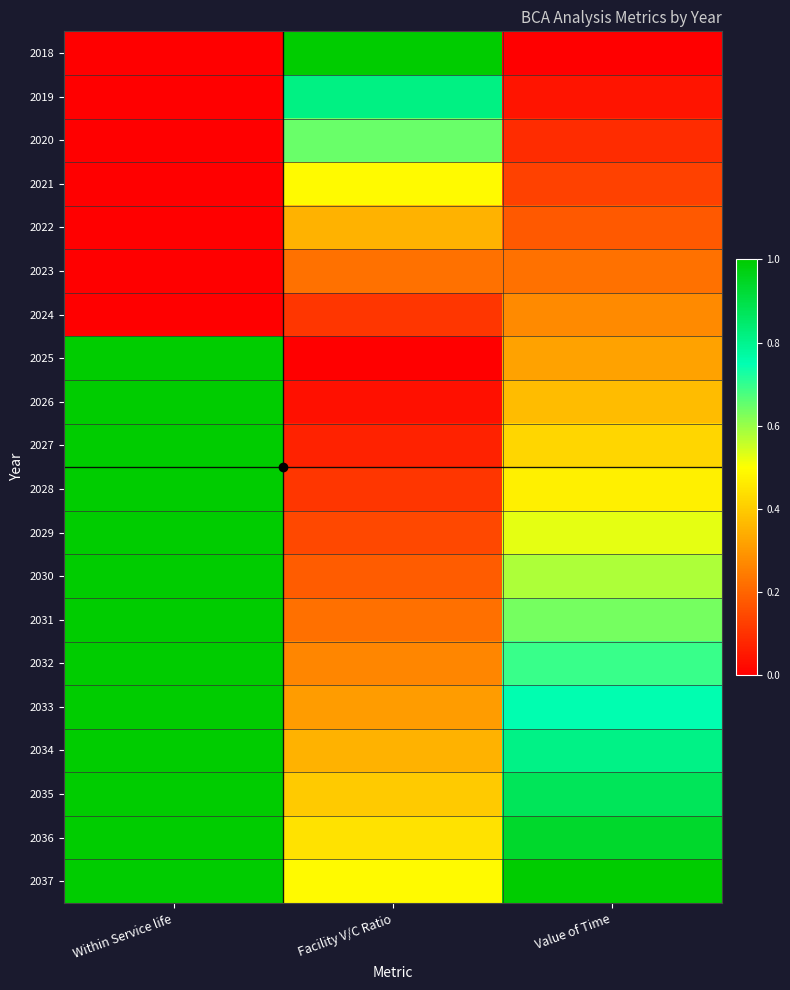

Reading right to left, what are all the values shown in this chart?

2018: Value of Time=0.0	Facility V/C Ratio=1.0	Within Service life=0.0
2019: Value of Time=0.0	Facility V/C Ratio=0.8	Within Service life=0.0
2020: Value of Time=0.1	Facility V/C Ratio=0.6	Within Service life=0.0
2021: Value of Time=0.1	Facility V/C Ratio=0.5	Within Service life=0.0
2022: Value of Time=0.2	Facility V/C Ratio=0.4	Within Service life=0.0
2023: Value of Time=0.2	Facility V/C Ratio=0.2	Within Service life=0.0
2024: Value of Time=0.3	Facility V/C Ratio=0.1	Within Service life=0.0
2025: Value of Time=0.3	Facility V/C Ratio=0.0	Within Service life=1.0
2026: Value of Time=0.4	Facility V/C Ratio=0.0	Within Service life=1.0
2027: Value of Time=0.4	Facility V/C Ratio=0.1	Within Service life=1.0
2028: Value of Time=0.5	Facility V/C Ratio=0.1	Within Service life=1.0
2029: Value of Time=0.5	Facility V/C Ratio=0.1	Within Service life=1.0
2030: Value of Time=0.6	Facility V/C Ratio=0.2	Within Service life=1.0
2031: Value of Time=0.6	Facility V/C Ratio=0.2	Within Service life=1.0
2032: Value of Time=0.7	Facility V/C Ratio=0.3	Within Service life=1.0
2033: Value of Time=0.8	Facility V/C Ratio=0.3	Within Service life=1.0
2034: Value of Time=0.8	Facility V/C Ratio=0.3	Within Service life=1.0
2035: Value of Time=0.9	Facility V/C Ratio=0.4	Within Service life=1.0
2036: Value of Time=0.9	Facility V/C Ratio=0.4	Within Service life=1.0
2037: Value of Time=1.0	Facility V/C Ratio=0.5	Within Service life=1.0